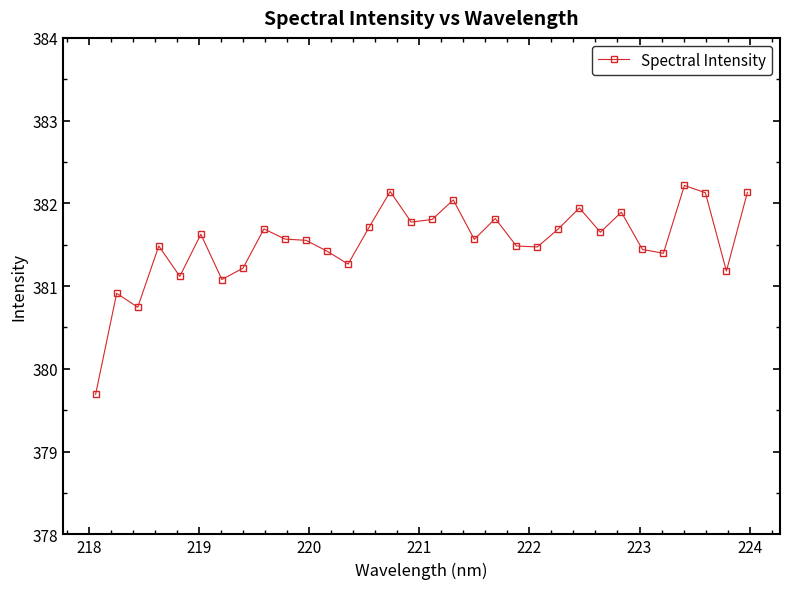

What is the greatest value displayed?

382.2